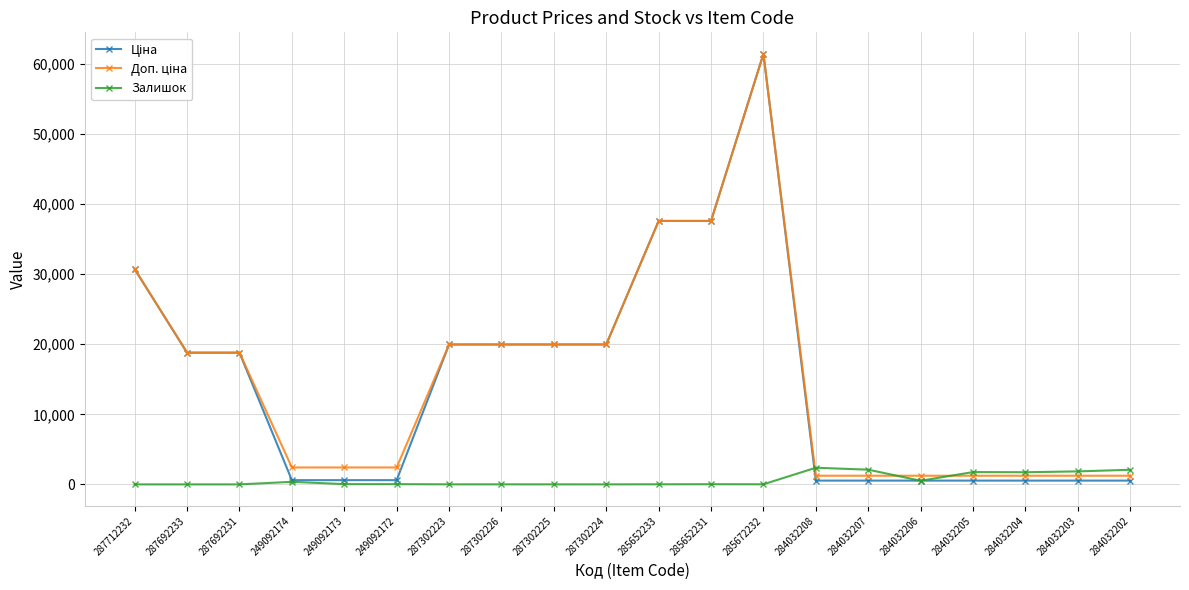

At which category is the sum across all series the highest?

285672232